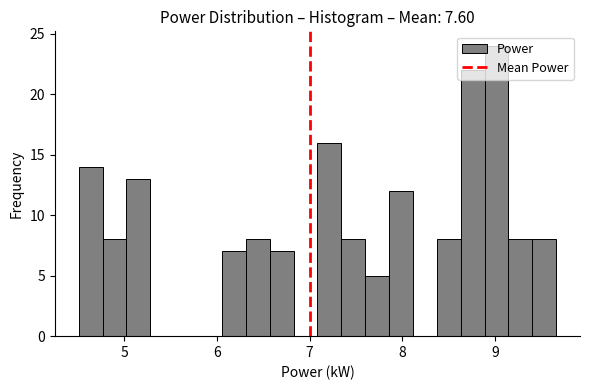

Read against the x-axis, roughly where is the centre of the tallest bar?

9.0